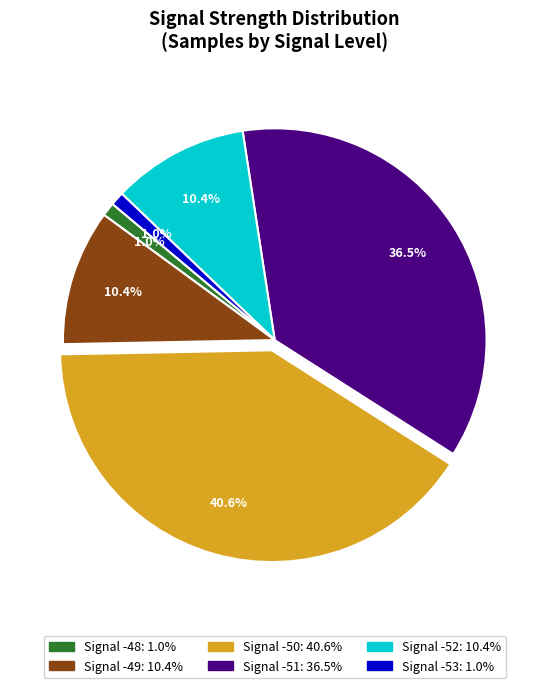

Does any single category account for the majority?

No